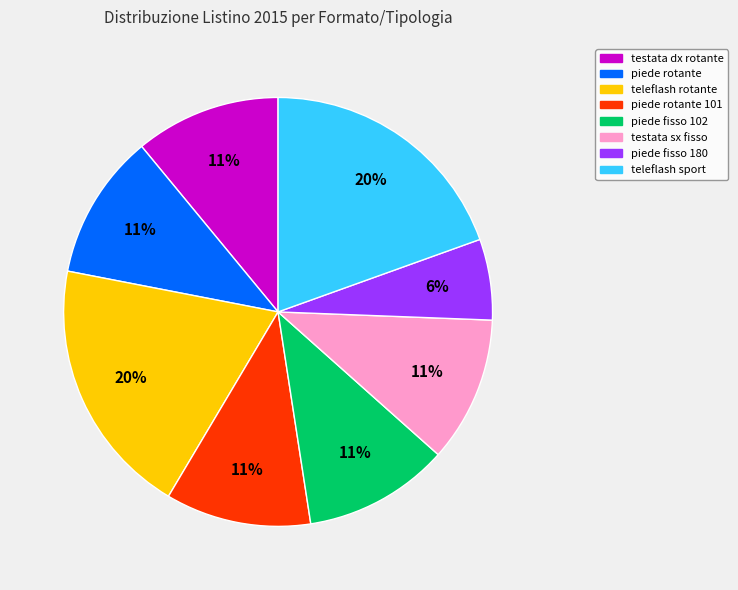

Count the number of slices in the pie.

8